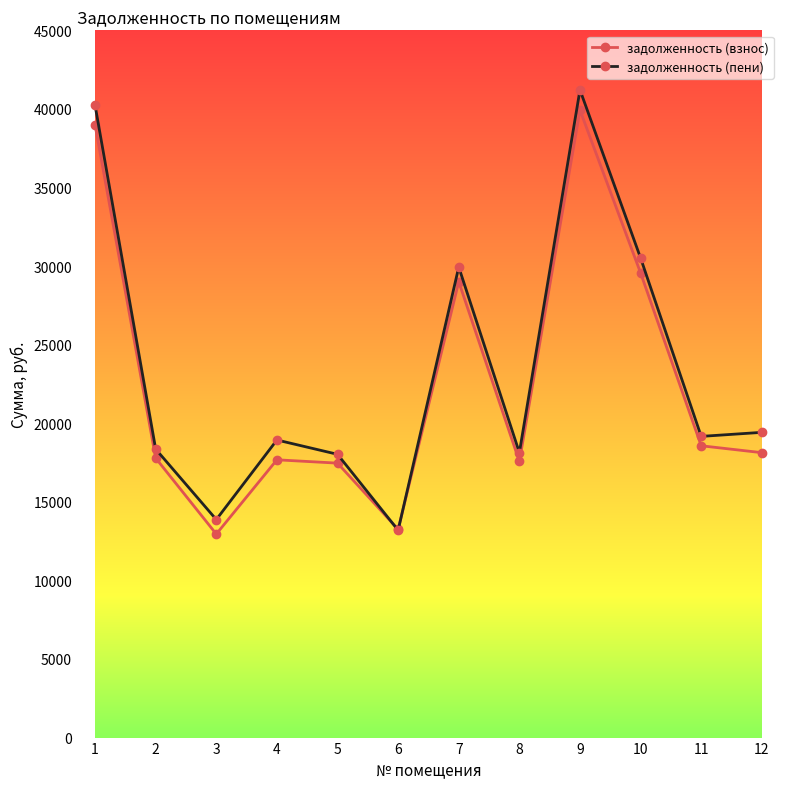

Which series ends up on top after the final intersection of задолженность (взнос) and задолженность (пени)?

задолженность (пени)